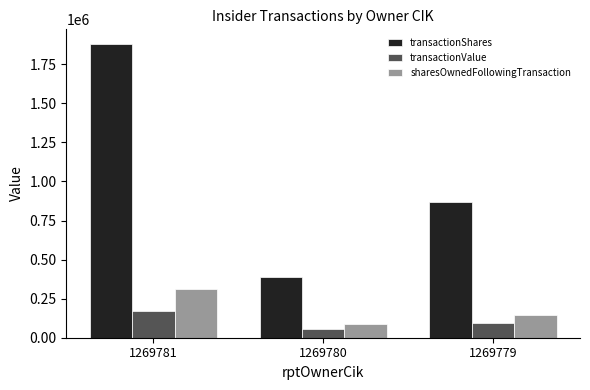

What is the difference between the transactionValue values at 1269779 and 1269780?

38398